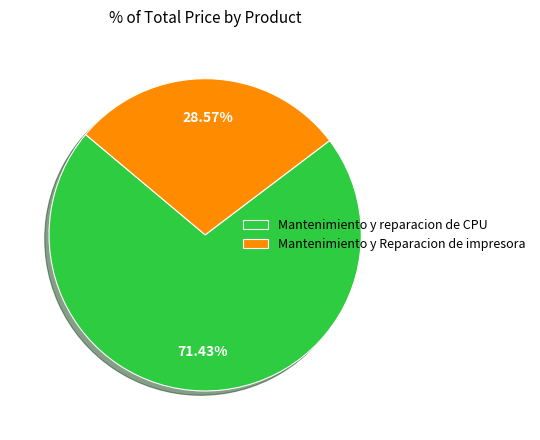

Rank the categories by value from lowest to highest.

Mantenimiento y Reparacion de impresora, Mantenimiento y reparacion de CPU